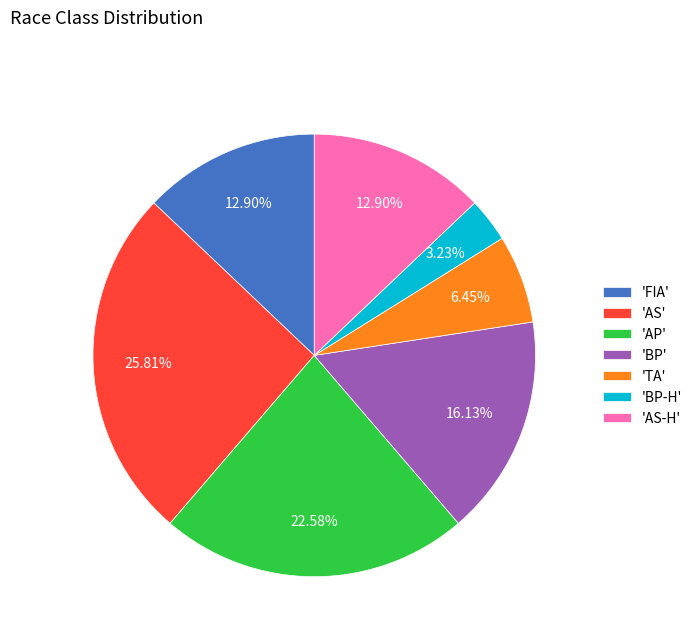

To the nearest percent, what is the difference between the largest and smallest slice percentages?

23%